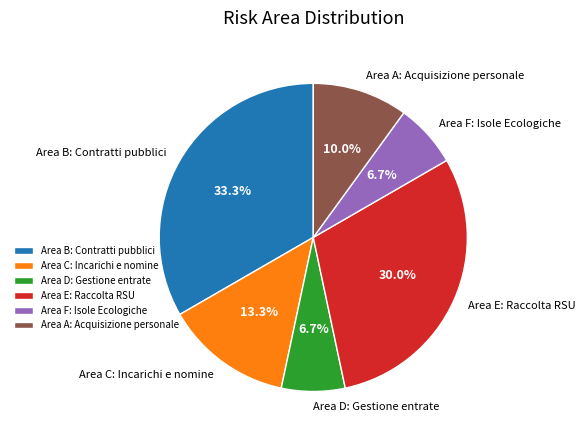

Approximately how many times larger is the value at Area C: Incarichi e nomine compared to Area A: Acquisizione personale?

1.3